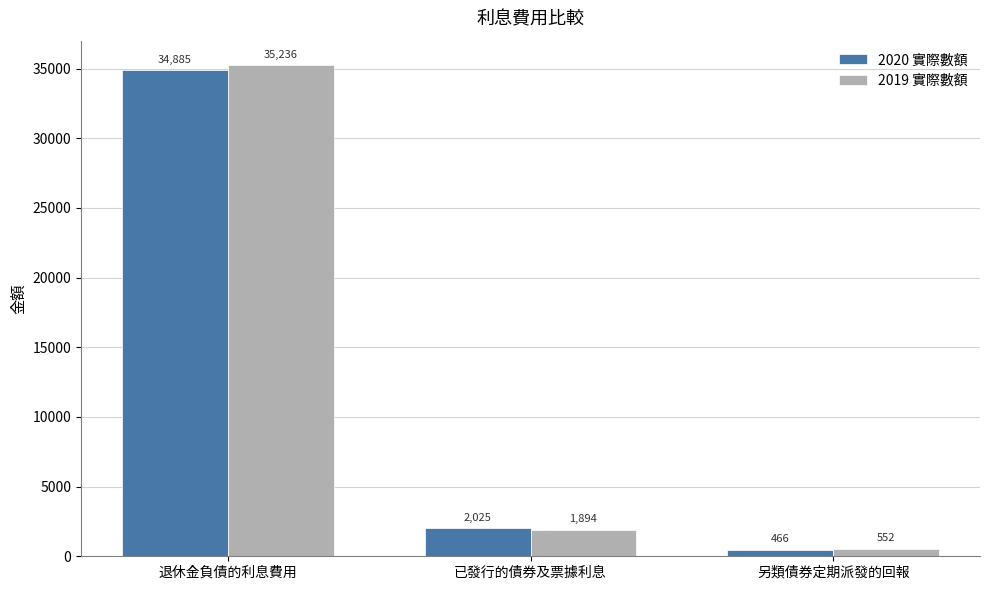

Reading left to right, transcribe all the data shown in this chart.

2020 實際數額: 34885	2025	466
2019 實際數額: 35236	1894	552